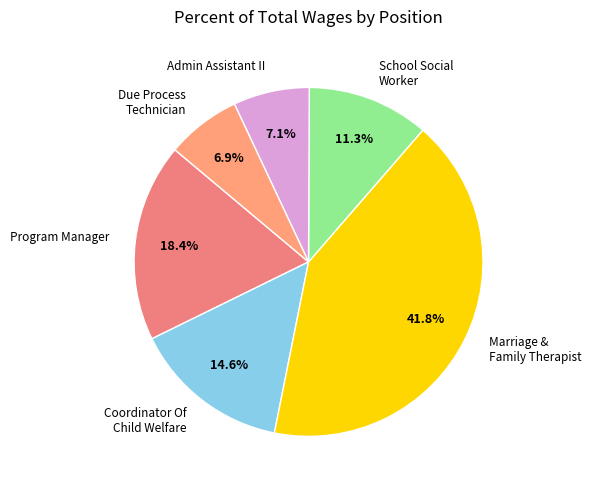

To the nearest percent, what portion does Marriage & Family Therapist represent?

42%